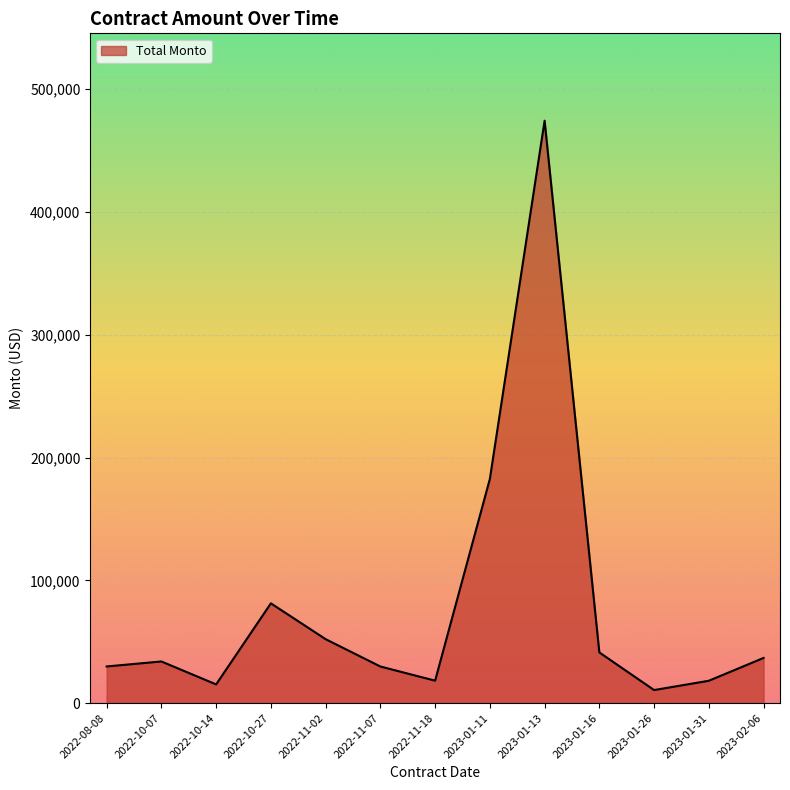

Between 2023-01-16 and 2022-11-07, which is larger?

2023-01-16